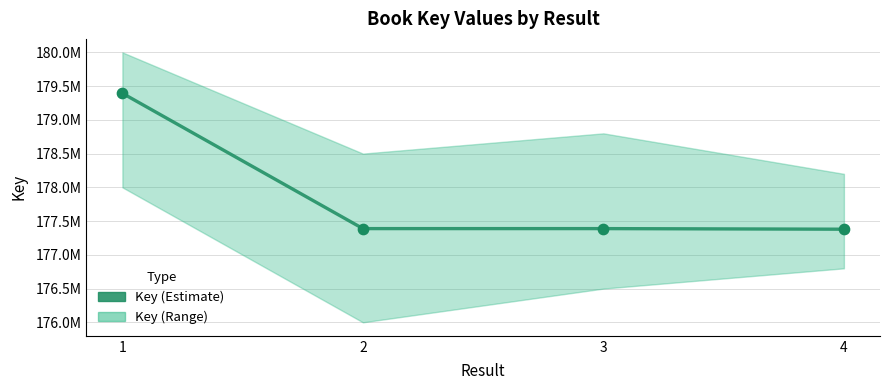

What is the ratio of the value at 1 to the value at 3?

1.0